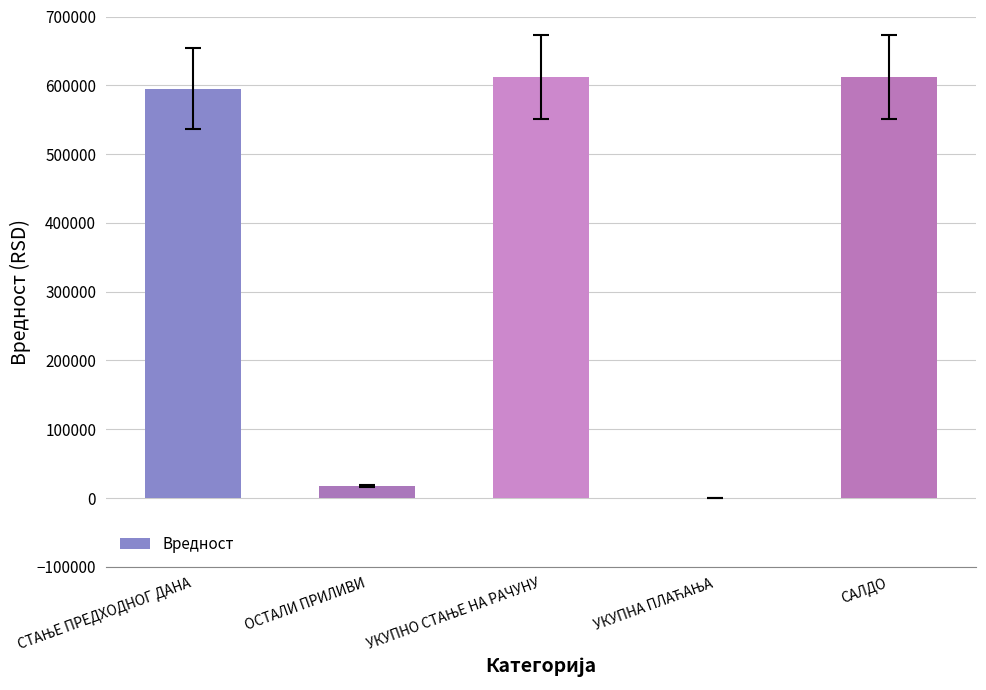

What is the change in value from ОСТАЛИ ПРИЛИВИ to САЛДО?

+595301.5